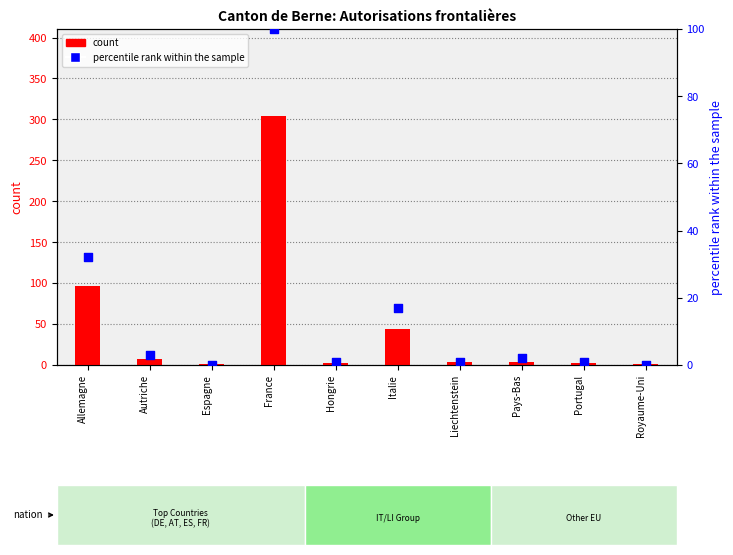

What is the total value across all series at Espagne?

1